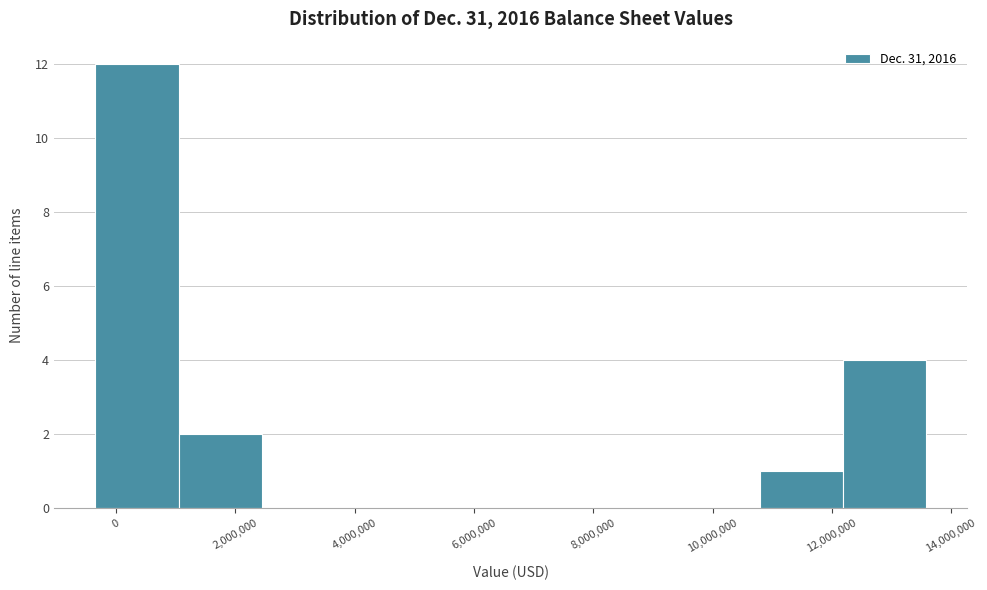

Reading left to right, transcribe this chart: for each bar, give the range it covers on the x-axis and its height. Neither the bar edges nor the heights are printed on the chart, so give them approximately, as read against the axes.

-400000 to 1000000: 12
1000000 to 2400000: 2
2400000 to 3800000: 0
3800000 to 5200000: 0
5200000 to 6600000: 0
6600000 to 8000000: 0
8000000 to 9400000: 0
9400000 to 10800000: 0
10800000 to 12200000: 1
12200000 to 13600000: 4